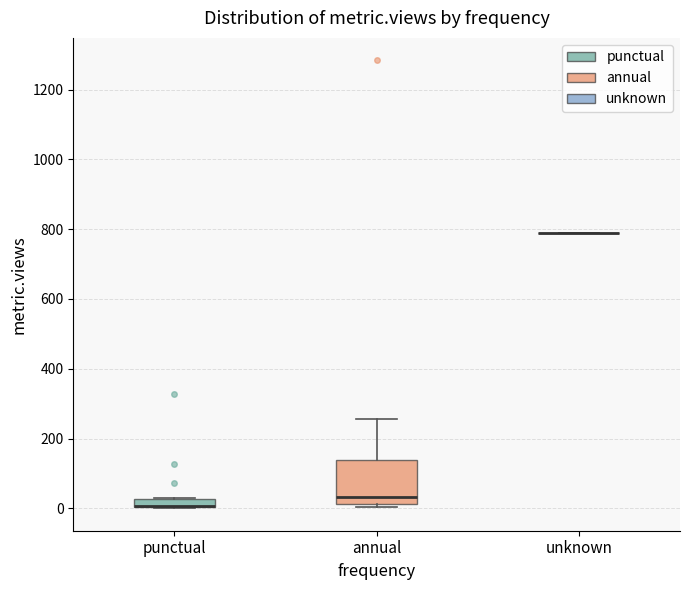

Where is the upper edge of the box for annual on the y-axis? The values are not printed on the chart, so give them approximately, as read against the axis.

140